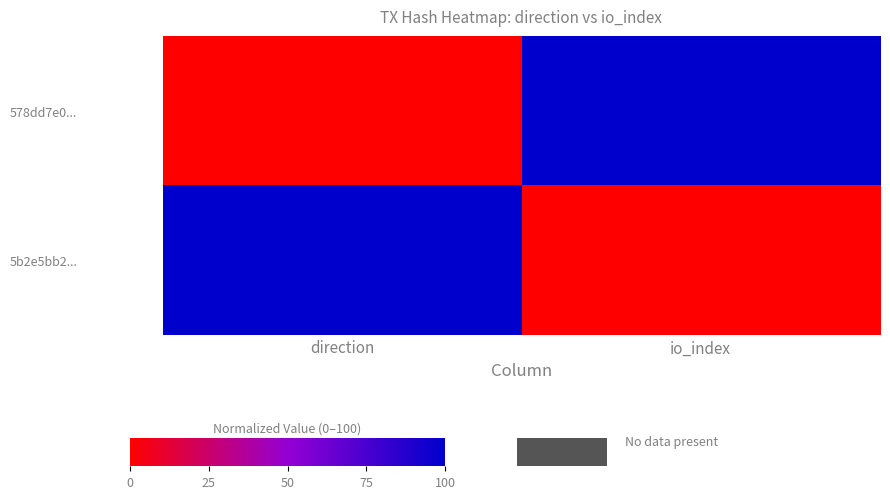

Reading left to right, transcribe all the data shown in this chart.

578dd7e0...: direction=0	io_index=100
5b2e5bb2...: direction=100	io_index=0